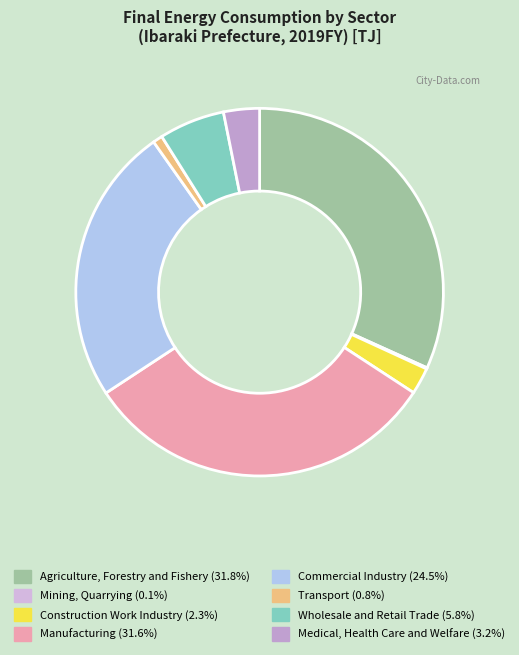

What is the total percentage of Manufacturing and Wholesale and Retail Trade?

37.3%